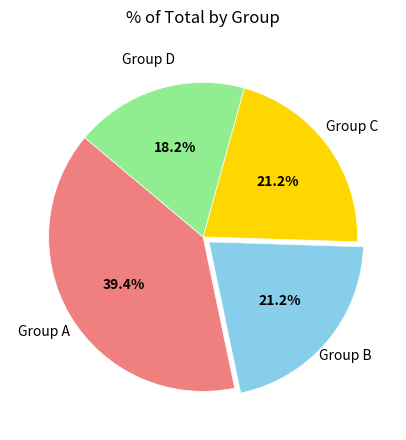

Is there any slice that represents more than half of the pie?

No